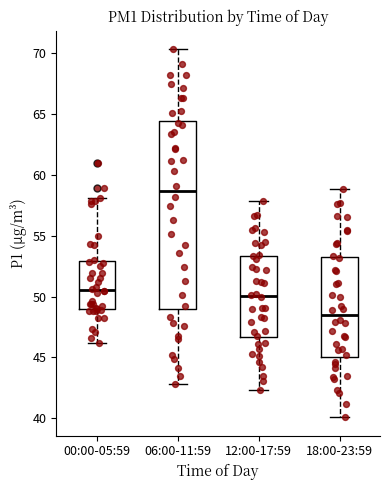

Comparing the boxes themselves (not the whiskers), which one is the tallest?

06:00-11:59